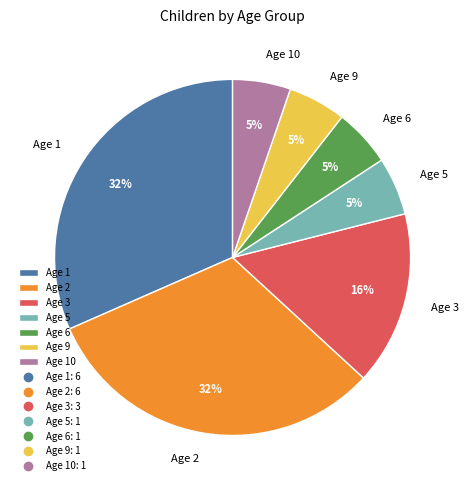

Approximately how many times larger is the value at Age 2 compared to Age 1?

1.0